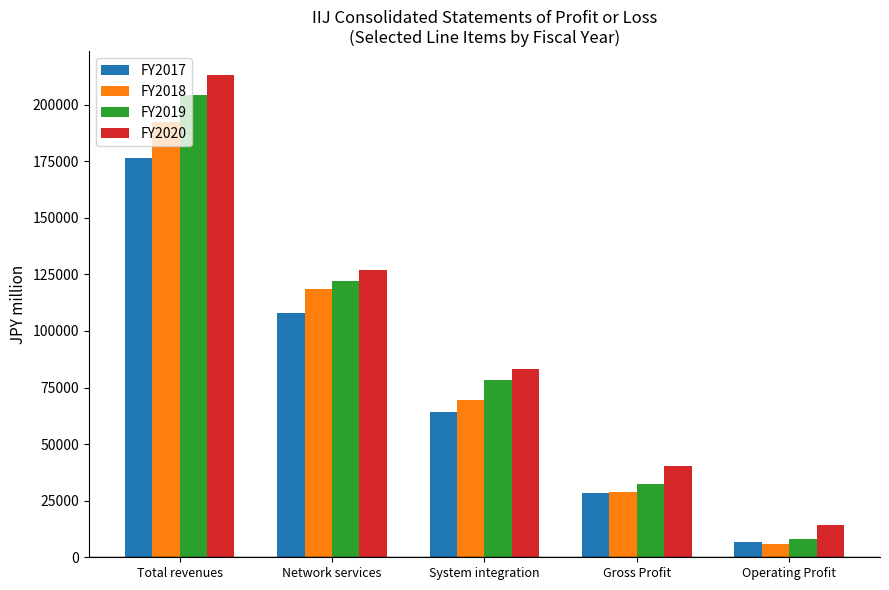

Rank the series at System integration from lowest to highest value.

FY2017, FY2018, FY2019, FY2020